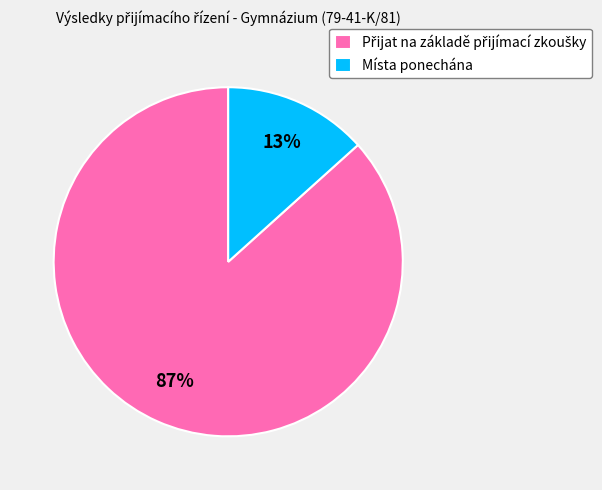

The Místa ponechána slice represents 27% of the pie. True or false?

False